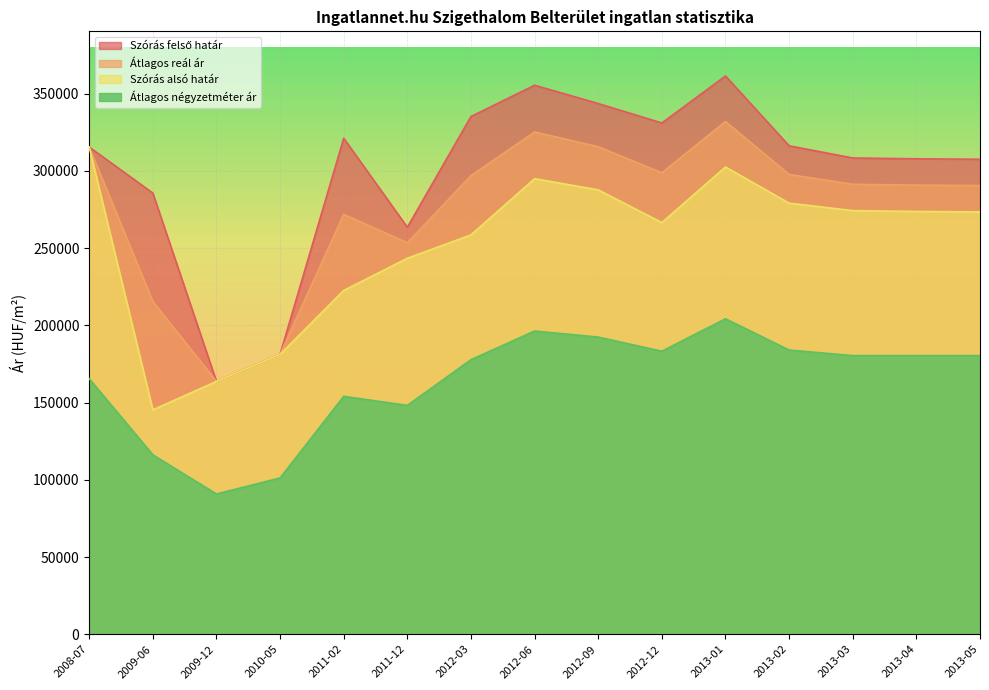

Which category has the highest value in the Átlagos négyzetméter ár series?

2013-01